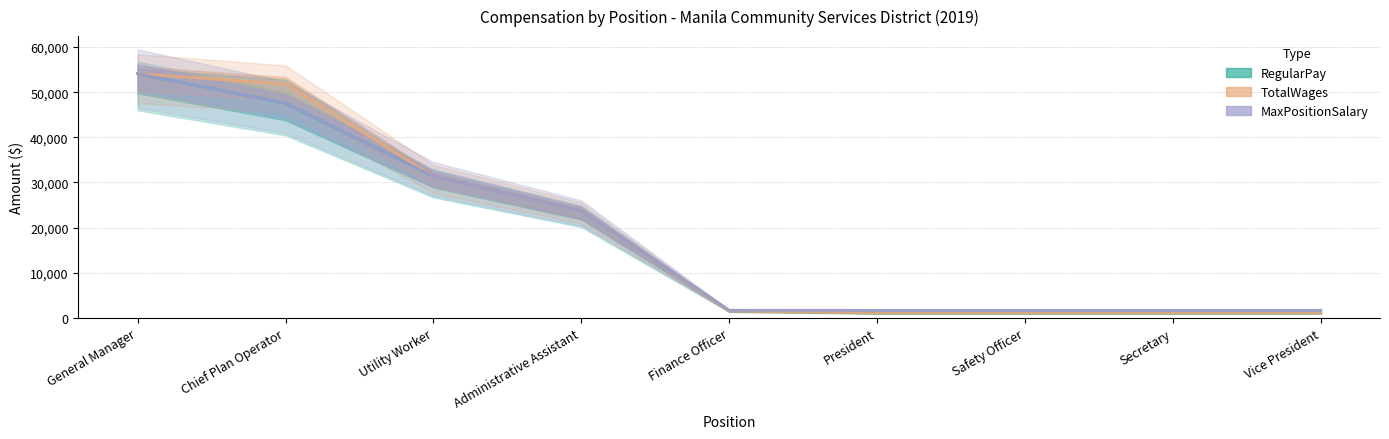

How many lines are shown in the chart?

3